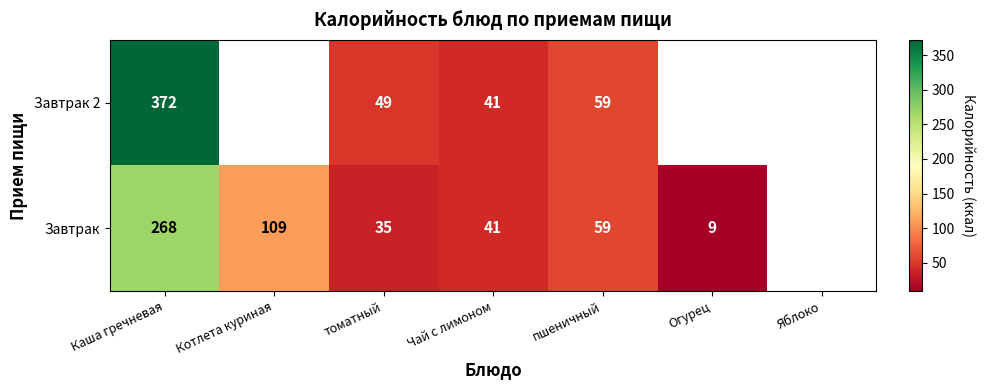

What is the spread (max minus min) of values at Каша гречневая?

104